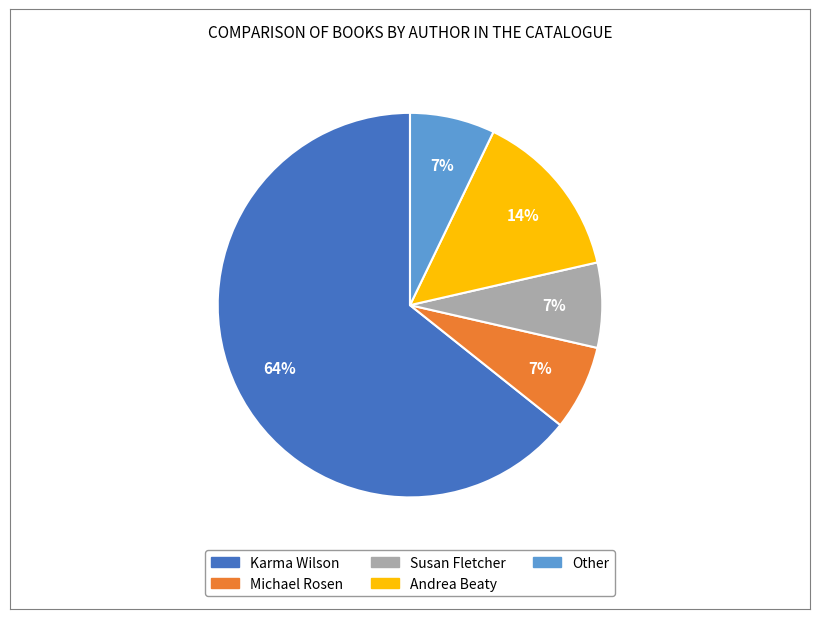

How many slices are in this pie chart?

5